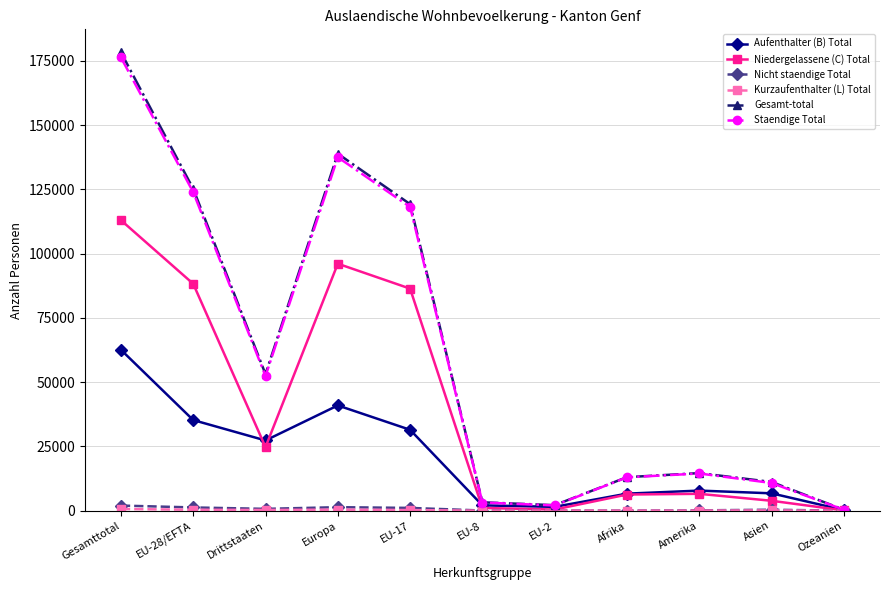

Where is the first local minimum for Staendige Total?

Drittstaaten